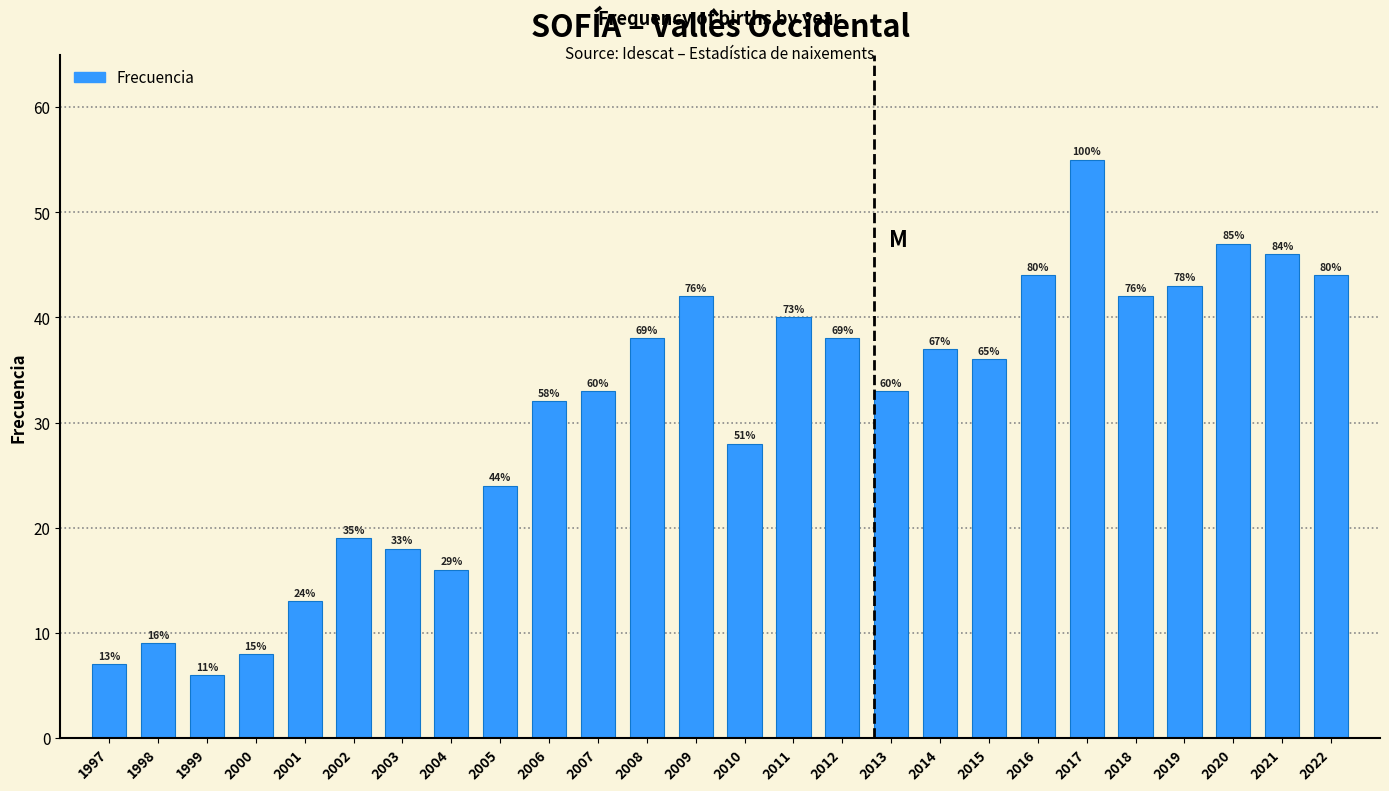

Are the bars horizontal?

No